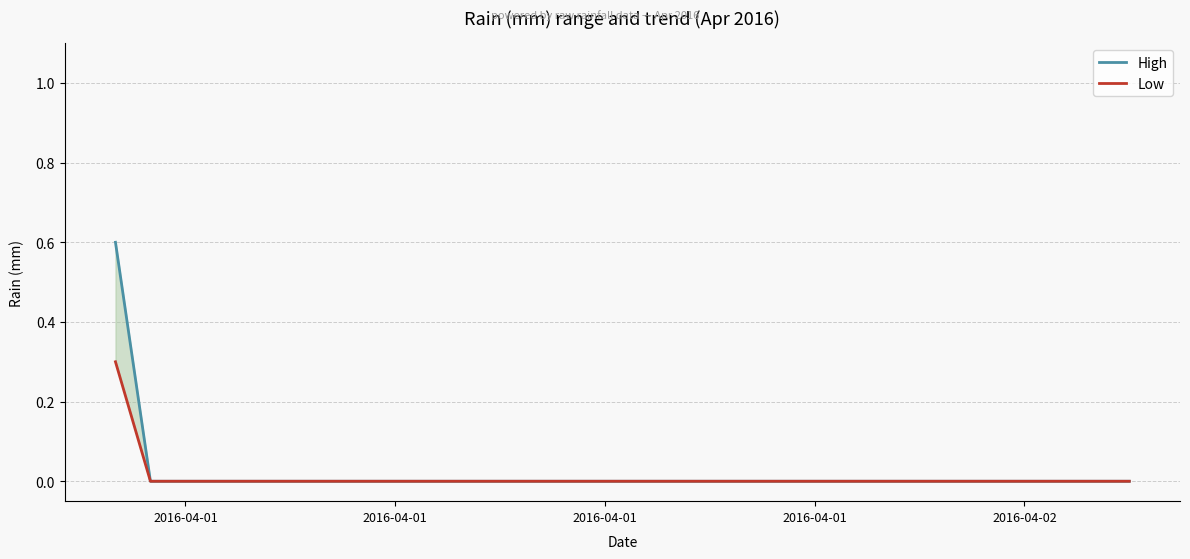

The High series shows 0.0 at 2016-04-02. True or false?

True